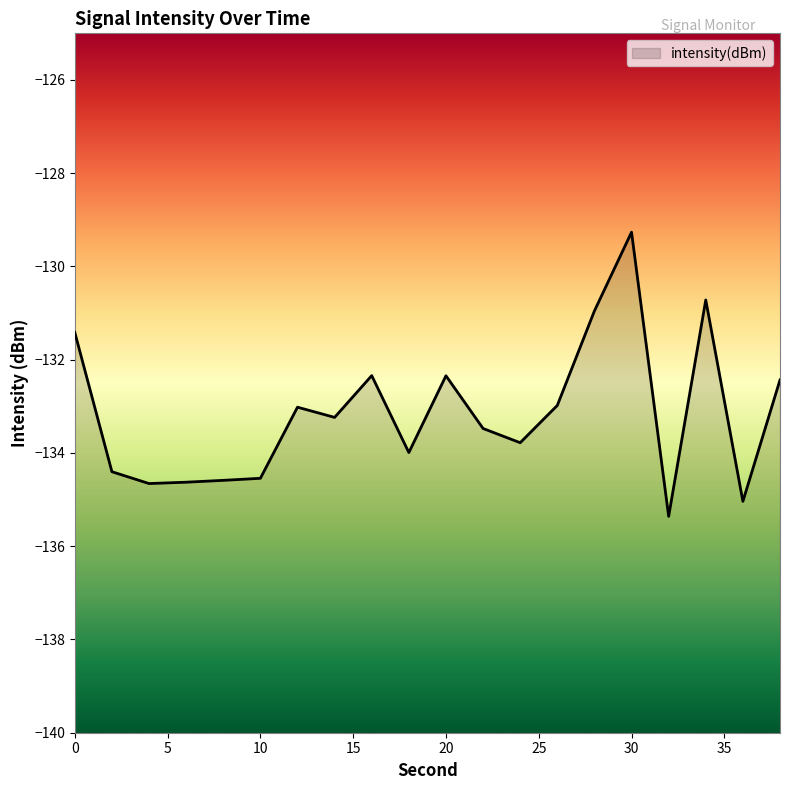

How many lines are shown in the chart?

1